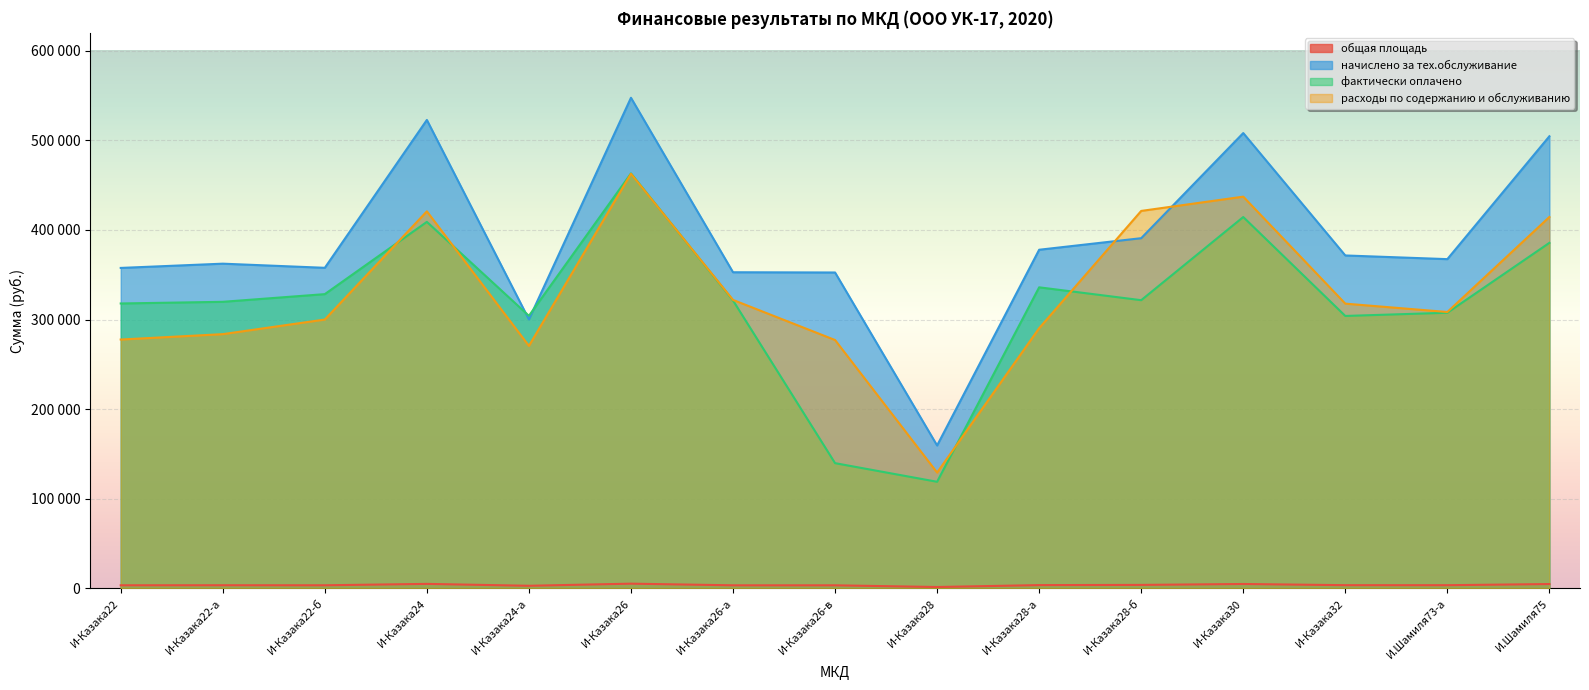

At which label is начислено за тех.обслуживание closest to 353489?

И-Казака26-а